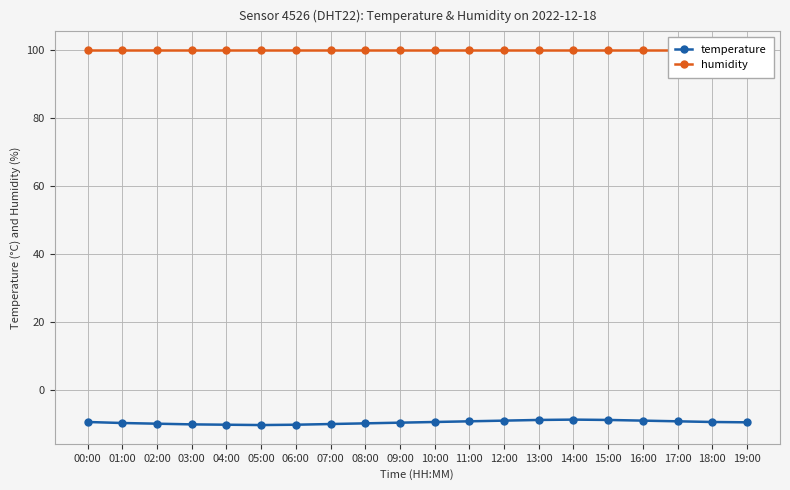

What is the sum of all temperature values?

-190.2